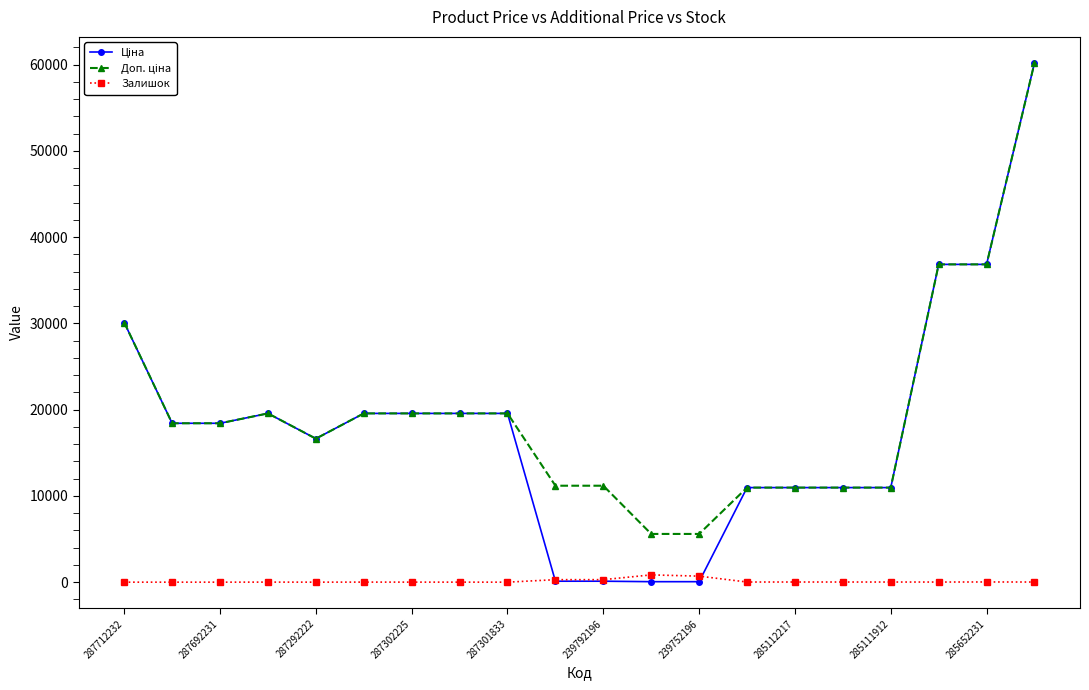

True or false: Залишок has more than 1 interior local peaks.

True